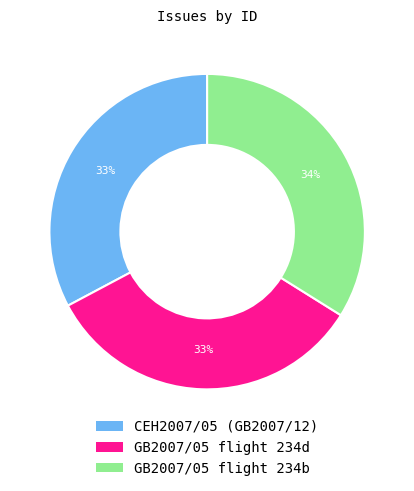

Is the sum of CEH2007/05 (GB2007/12) and GB2007/05 flight 234b greater than half?

Yes